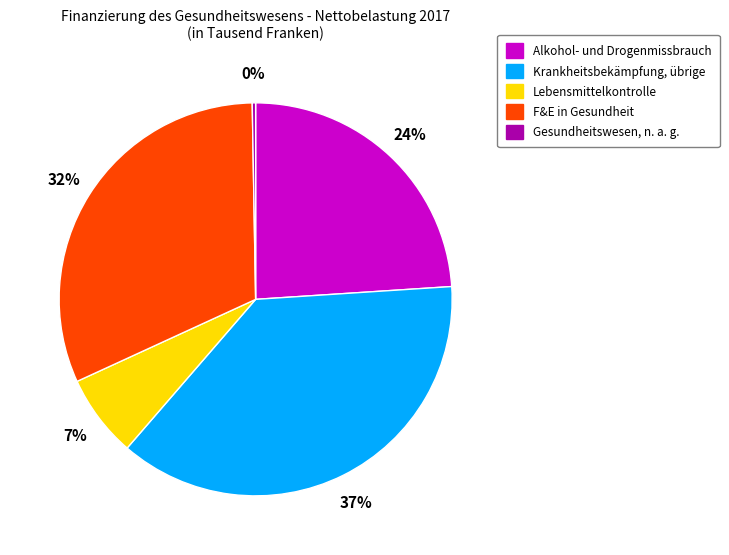

Does any single category account for the majority?

No